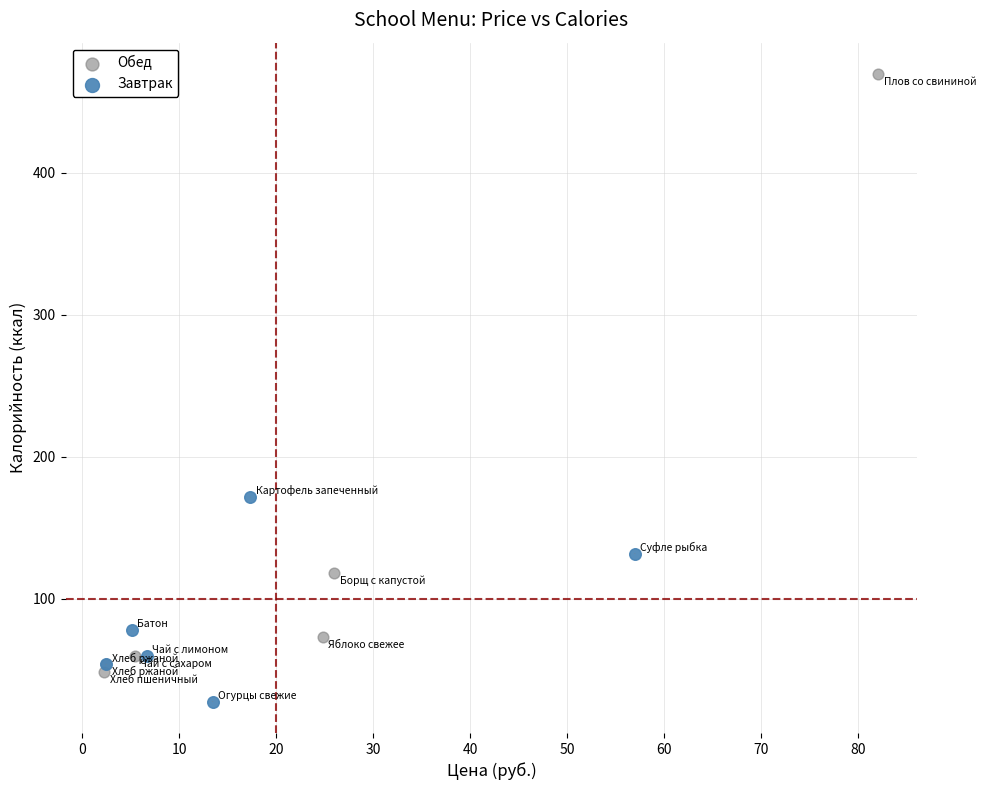

Which series reaches the maximum Y coordinate?

Обед